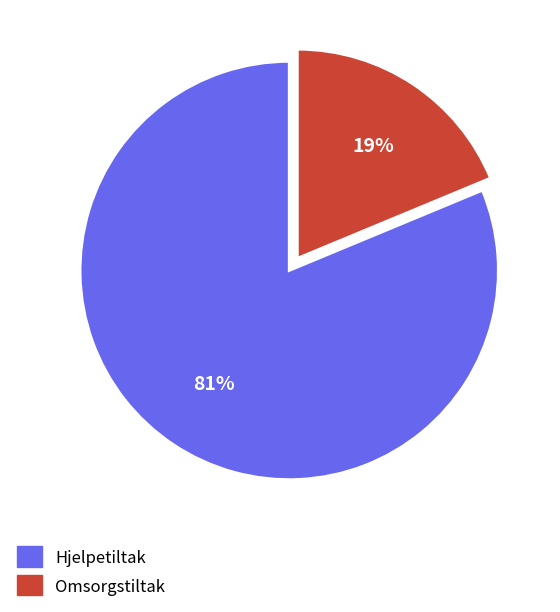

Combined, do Hjelpetiltak and Omsorgstiltak account for over 50%?

Yes